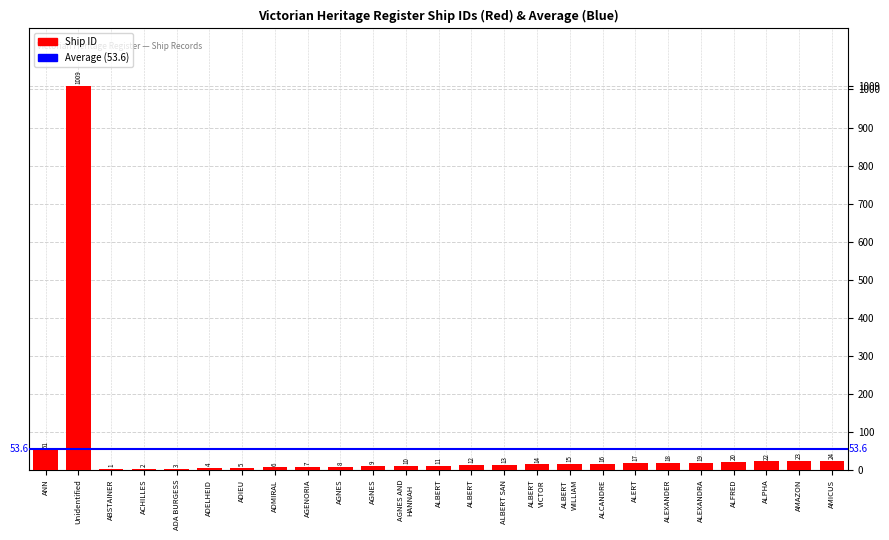

How many distinct data groups are displayed?

1